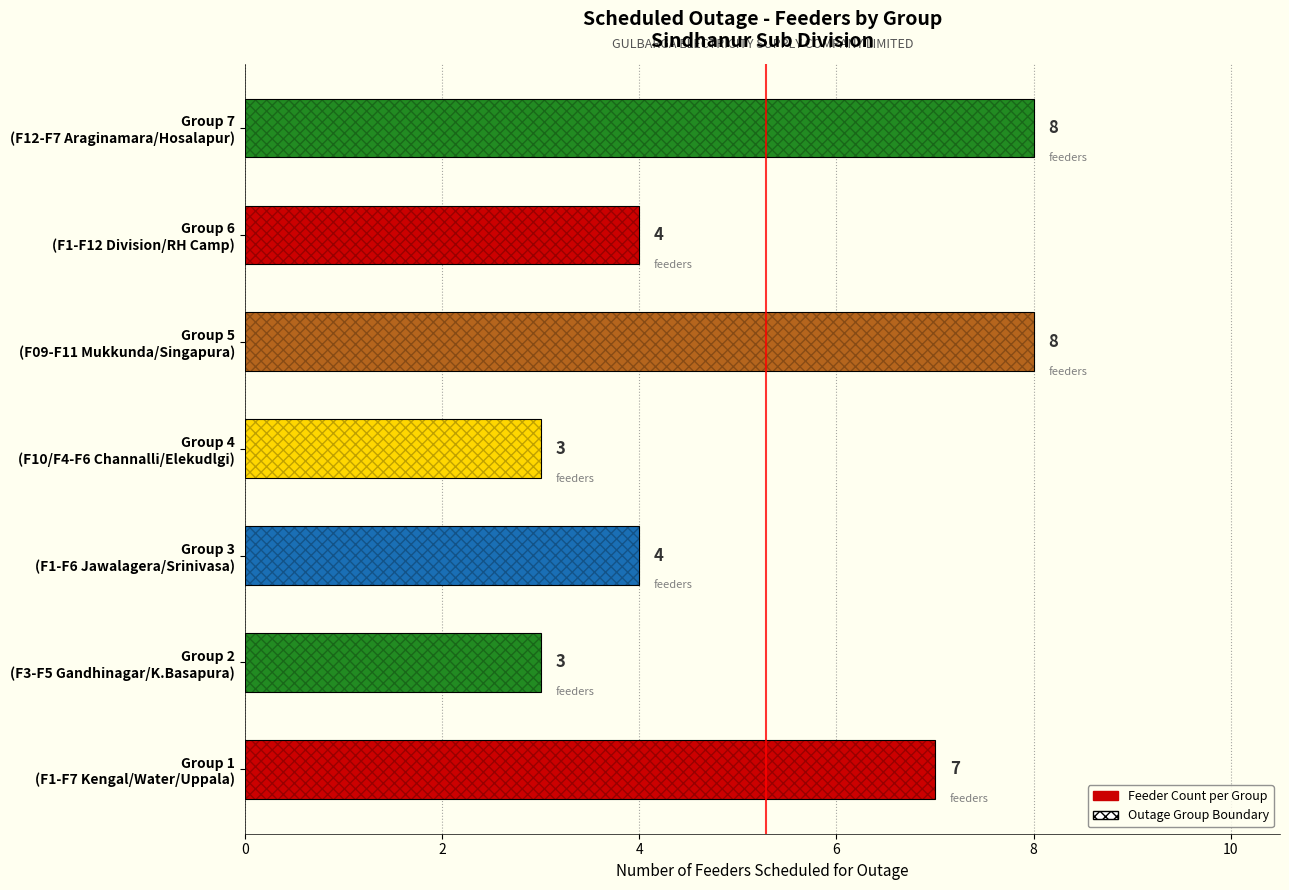

What is the difference between the maximum and minimum values?

5